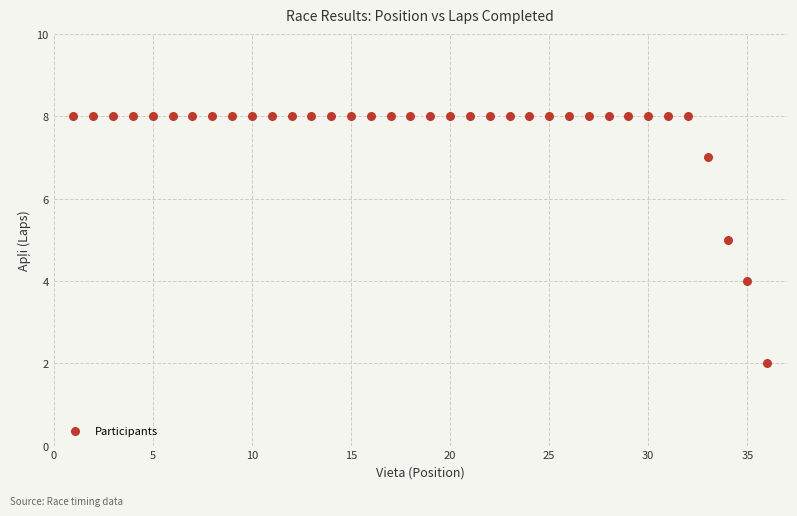

What is the range of Y values (max minus min)?

6